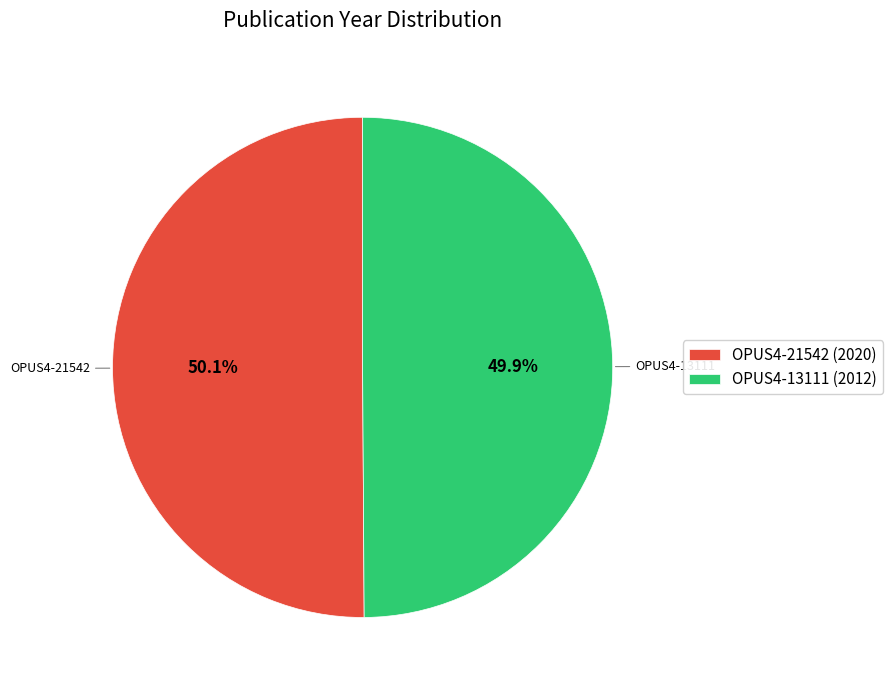

How many slices are in this pie chart?

2